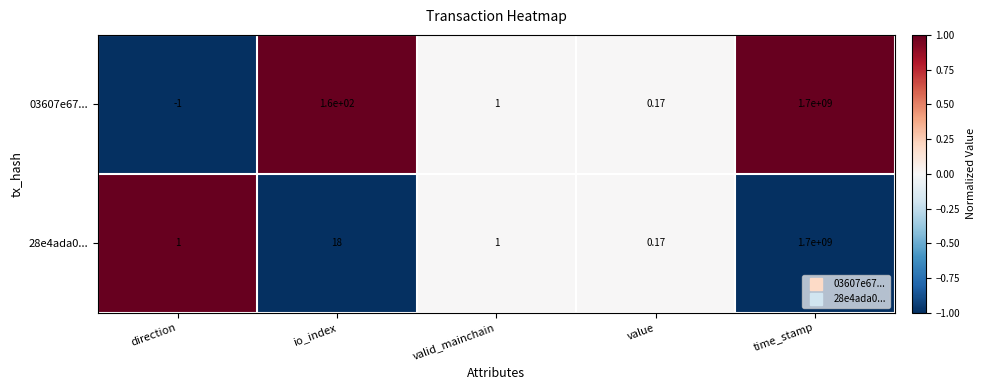

Rank the categories by 03607e67... value from lowest to highest.

direction, value, valid_mainchain, io_index, time_stamp